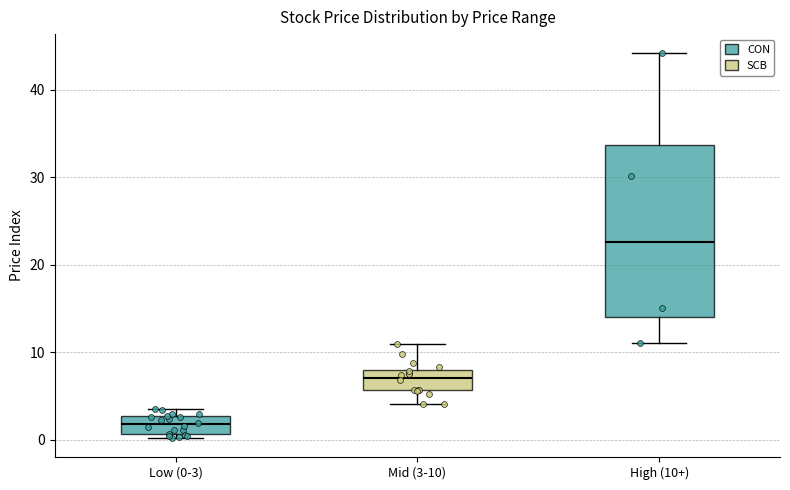

Where is the upper edge of the box for Low (0-3) on the y-axis? The values are not printed on the chart, so give them approximately, as read against the axis.

3